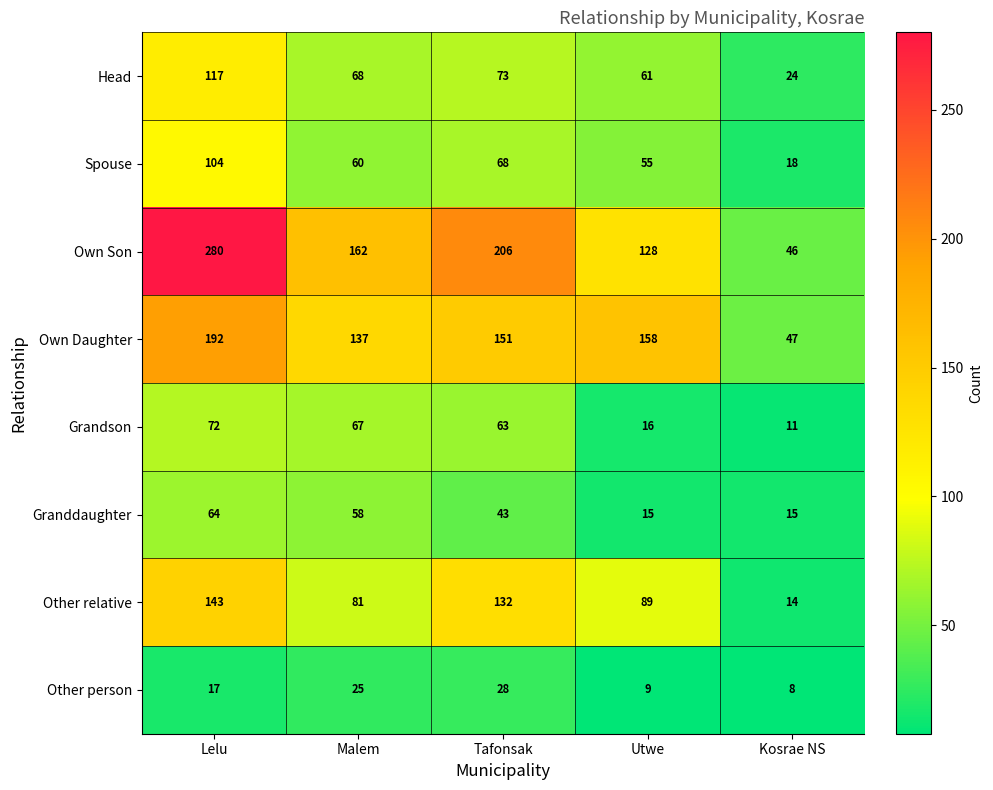

Which series has the widest spread of values?

Own Son